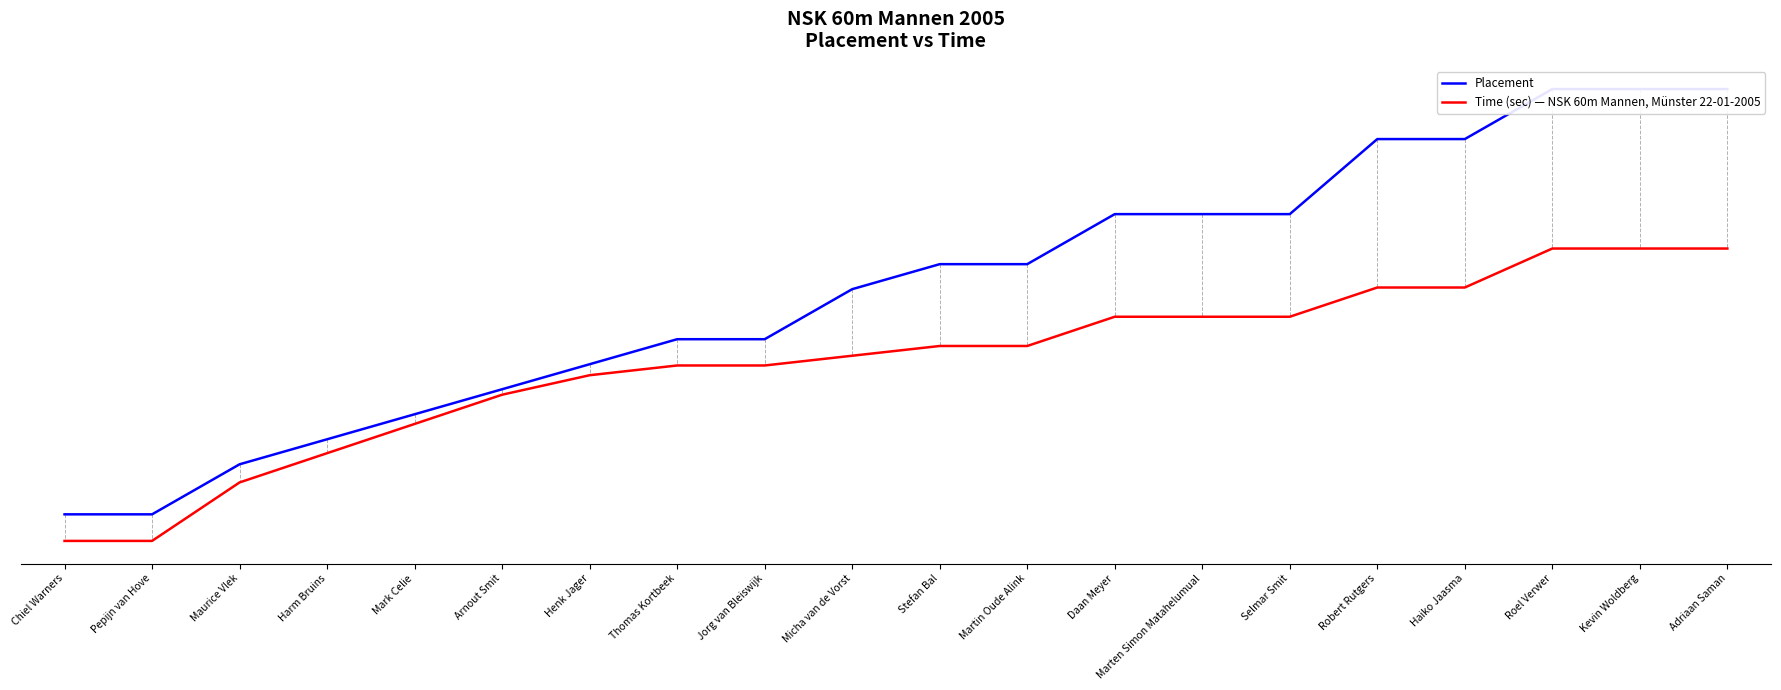

What is the label of the 16th point from the left?

Robert Rutgers